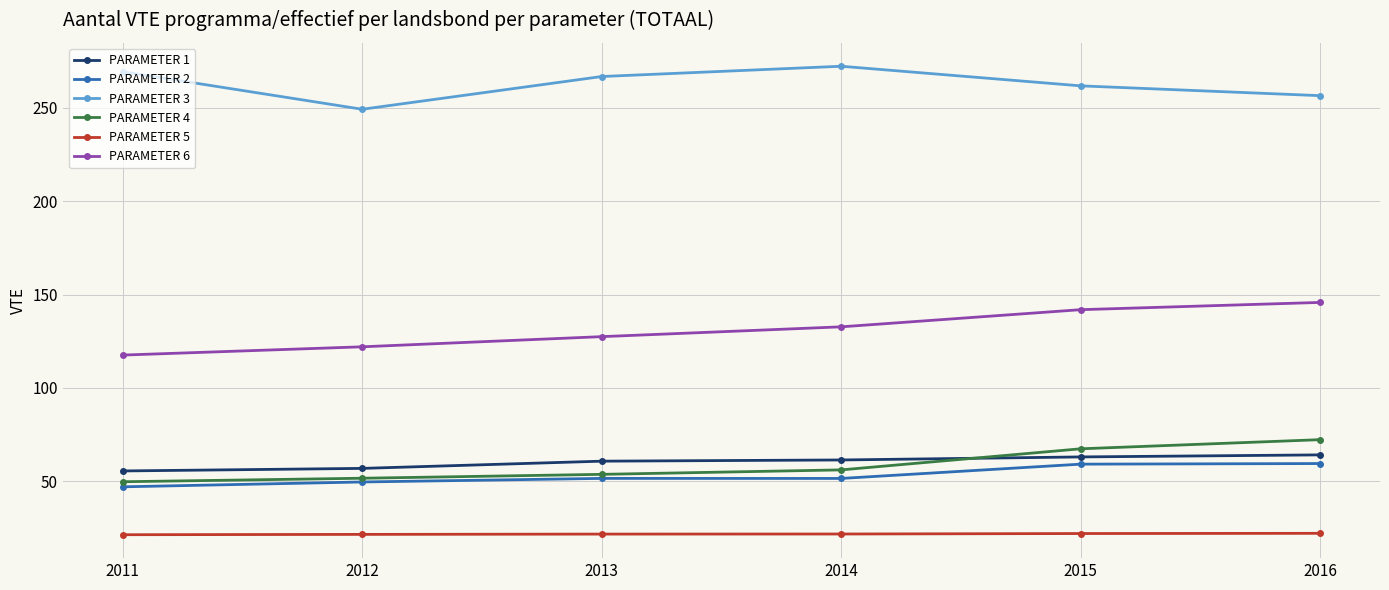

Is the value of PARAMETER 6 at 2016 greater than the value of PARAMETER 2 at 2014?

Yes